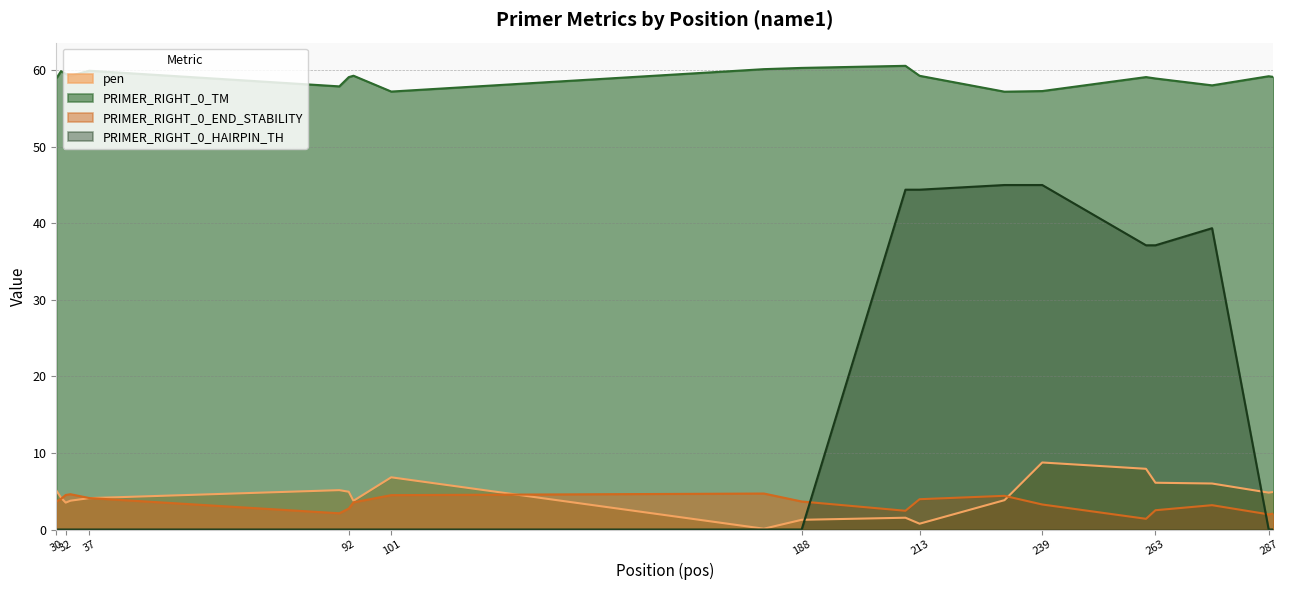

True or false: pen has more than 1 interior local peaks.

True